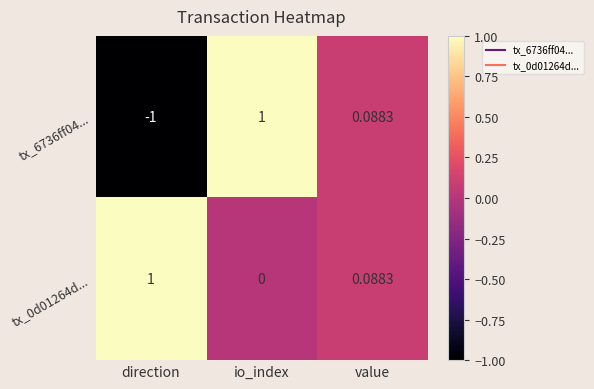

Between direction and value, which series saw the biggest shift?

tx_6736ff04...